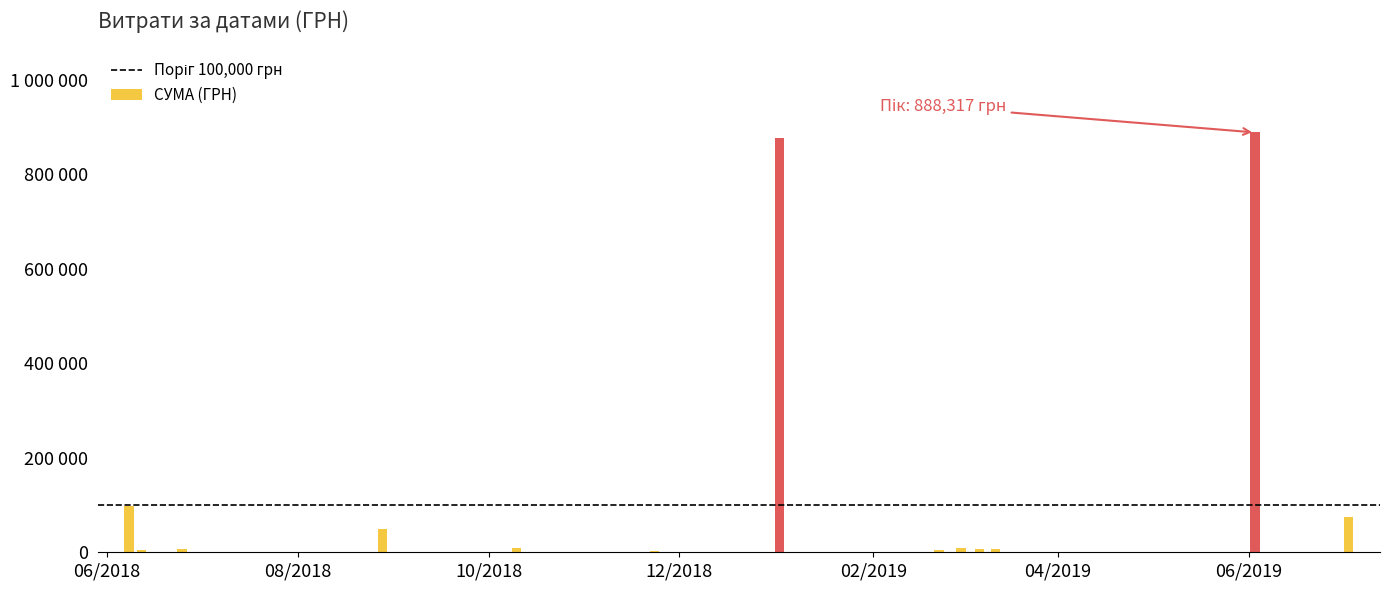

What is the value of the 40th bar from the left?

33480.0